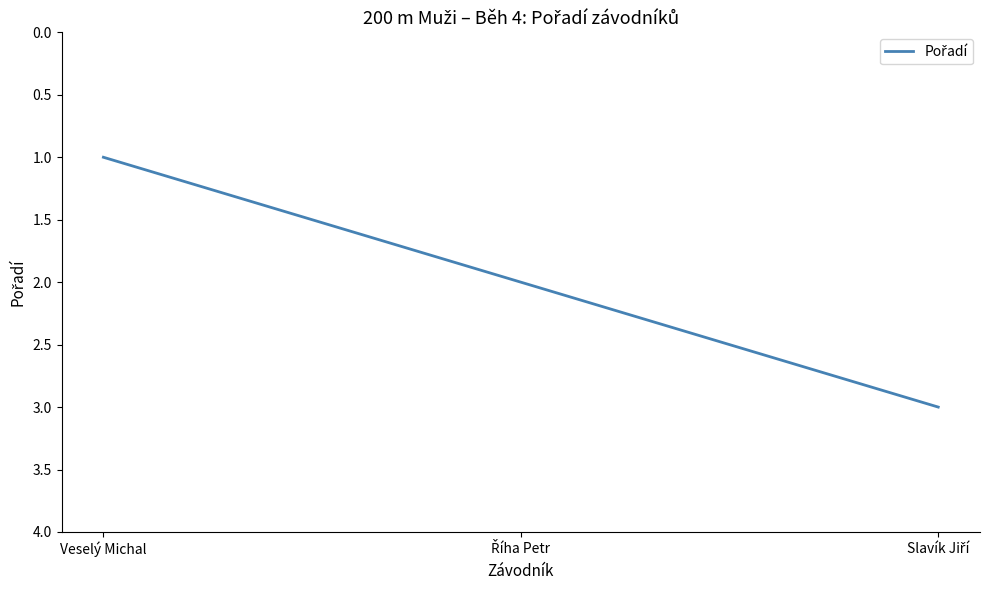

What is the sum of all values?

6